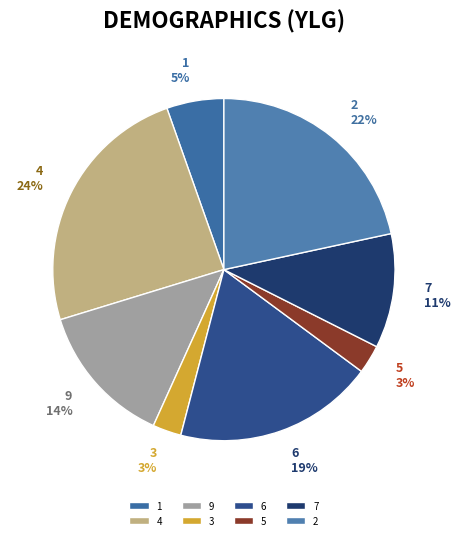

To the nearest percent, what is the combined percentage of 6 and 7?

30%